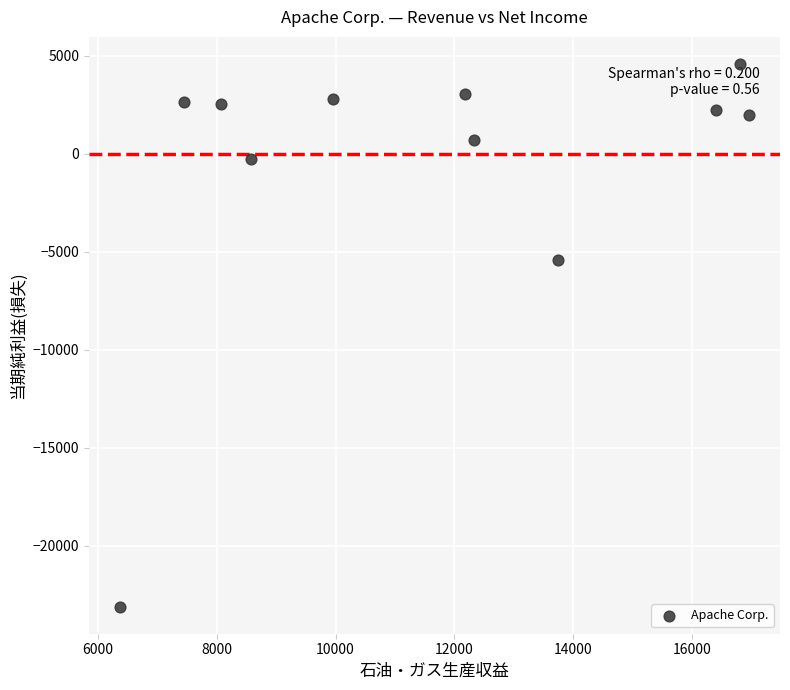

What Y value in the scatter plot is closest to -9267?

-5403